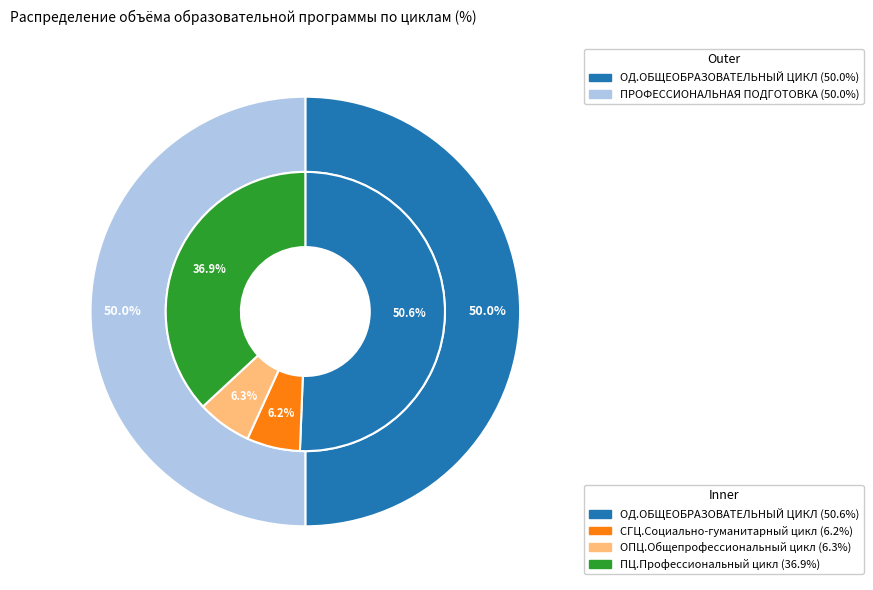

To the nearest percent, what is the average slice percentage?

25%